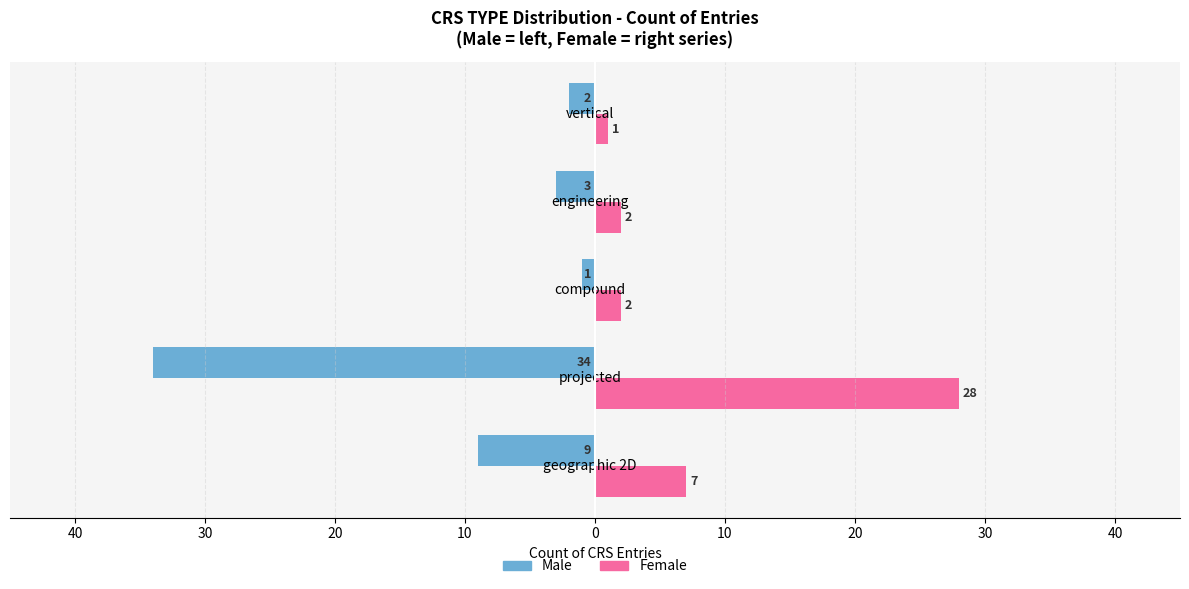

What are all the series names shown in the legend?

Male, Female